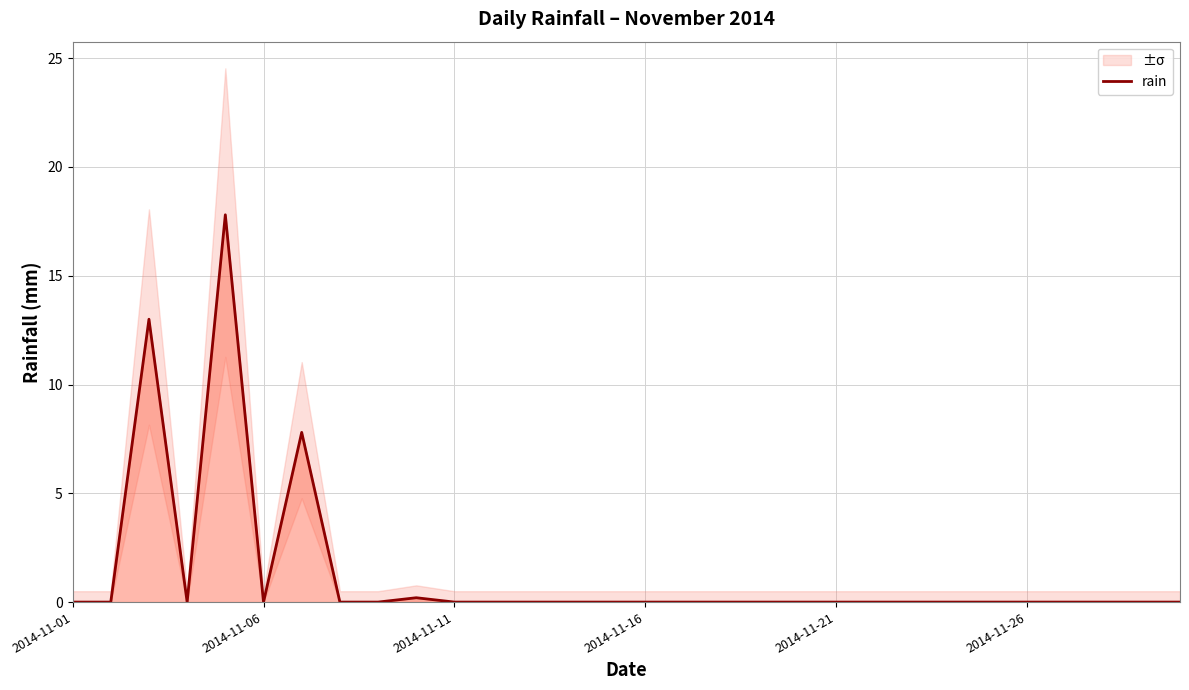

The value of rain at 2014-11-21 is 11.9. True or false?

False